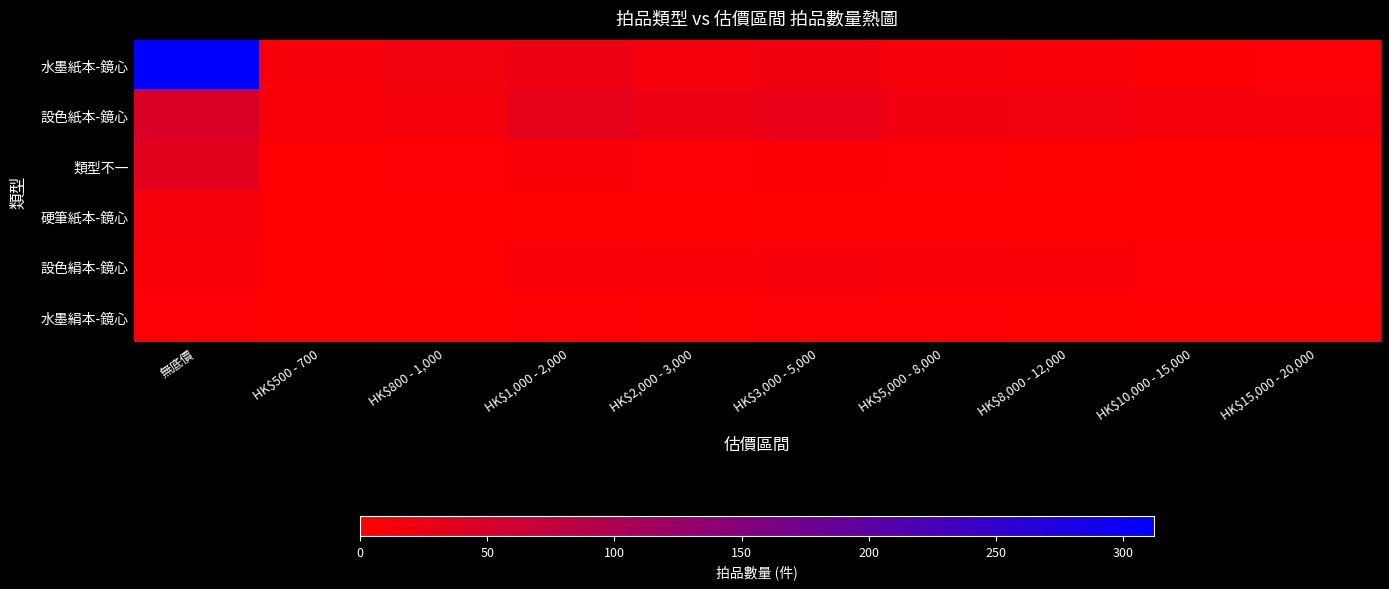

What is the spread (max minus min) of values at HK$8,000 - 12,000?

16